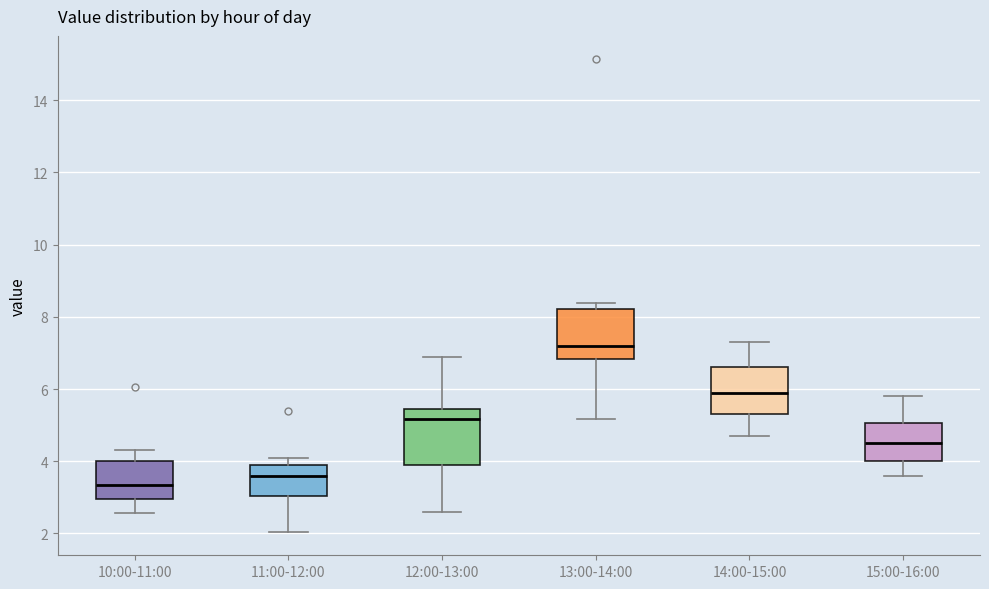

Where does the lower whisker of the box for 15:00-16:00 end on the y-axis? The values are not printed on the chart, so give them approximately, as read against the axis.

3.6